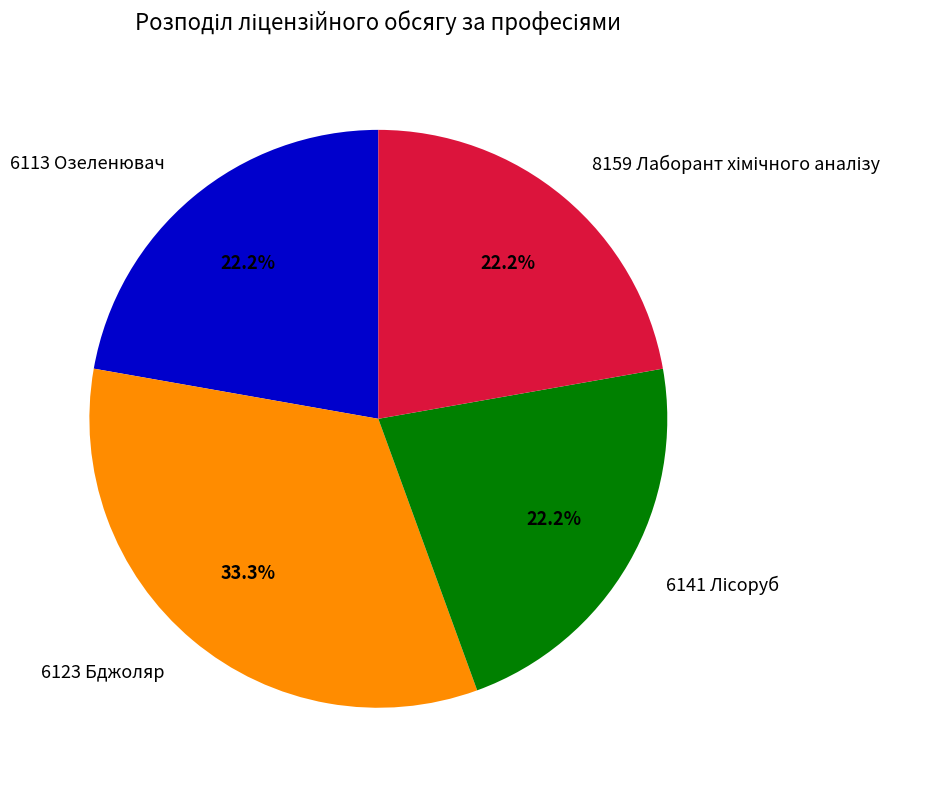

Approximately how many times larger is the value at 6113 Озеленювач compared to 6123 Бджоляр?

0.7